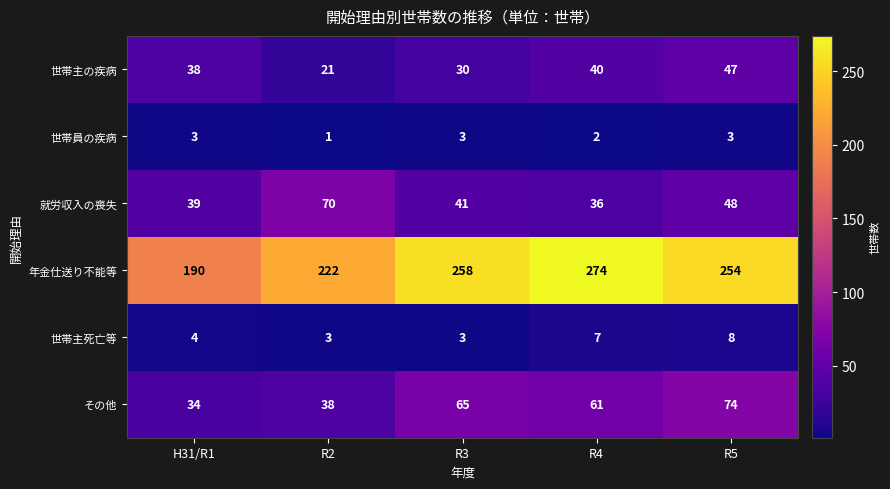

How many 世帯員の疾病 values are between 2 and 3?

4